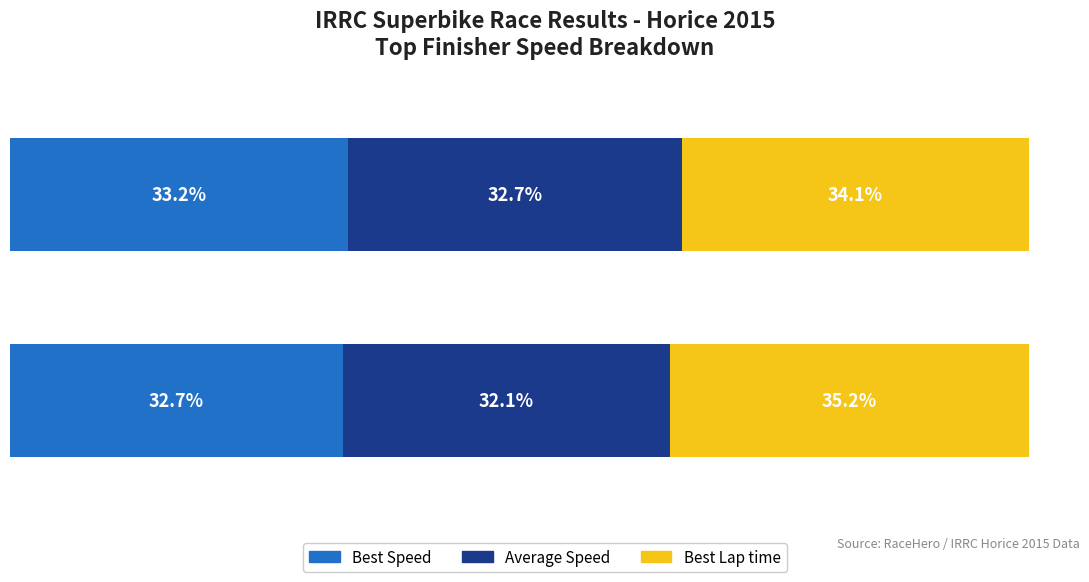

How many bars are there in total?

6